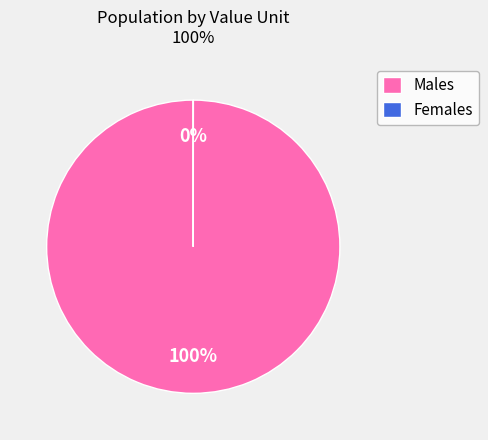

Is the sum of 32 and 29 greater than half?

No